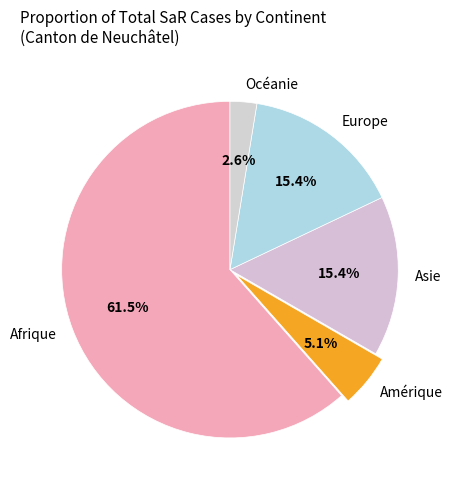

Is there a majority slice in this chart?

Yes